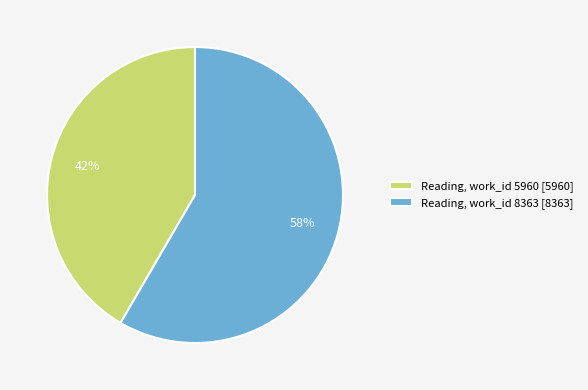

Which category has the smallest portion of the pie?

Reading, work_id 5960 [5960]